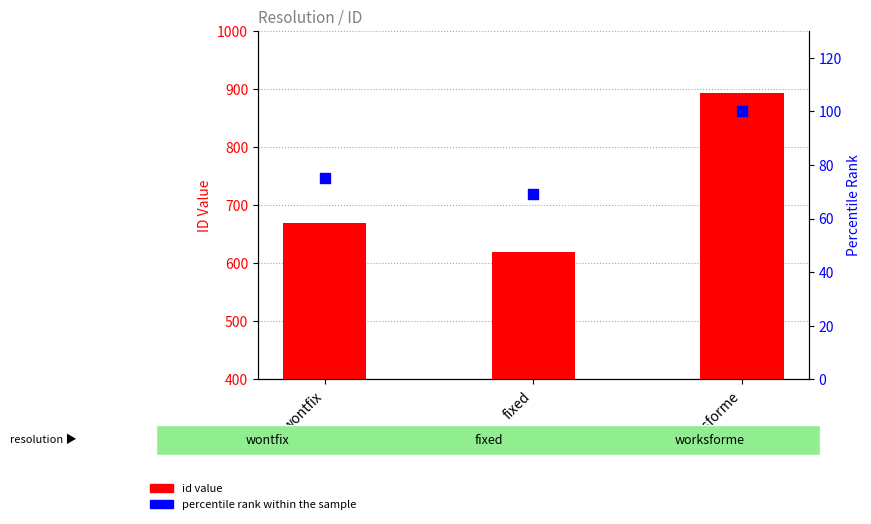

Which series contains the highest Y value?

id (count)